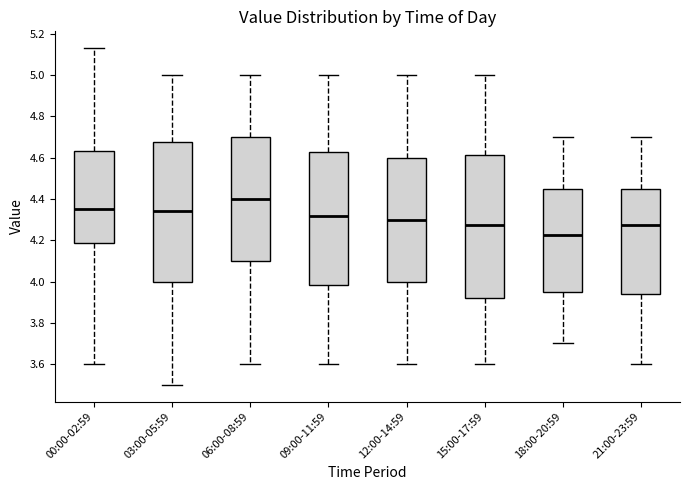

Which box has the highest median line?

06:00-08:59